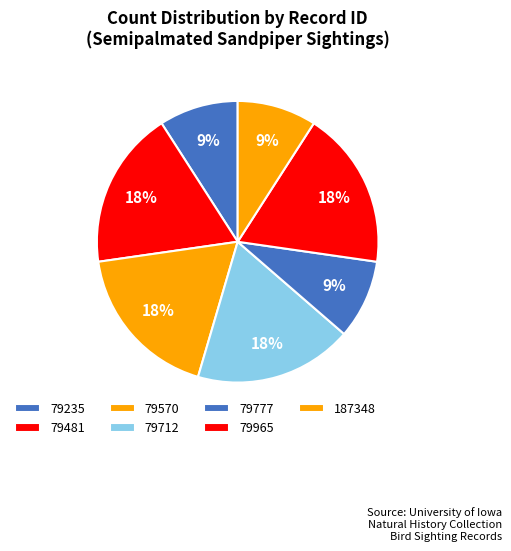

Which category has the smallest portion of the pie?

79235